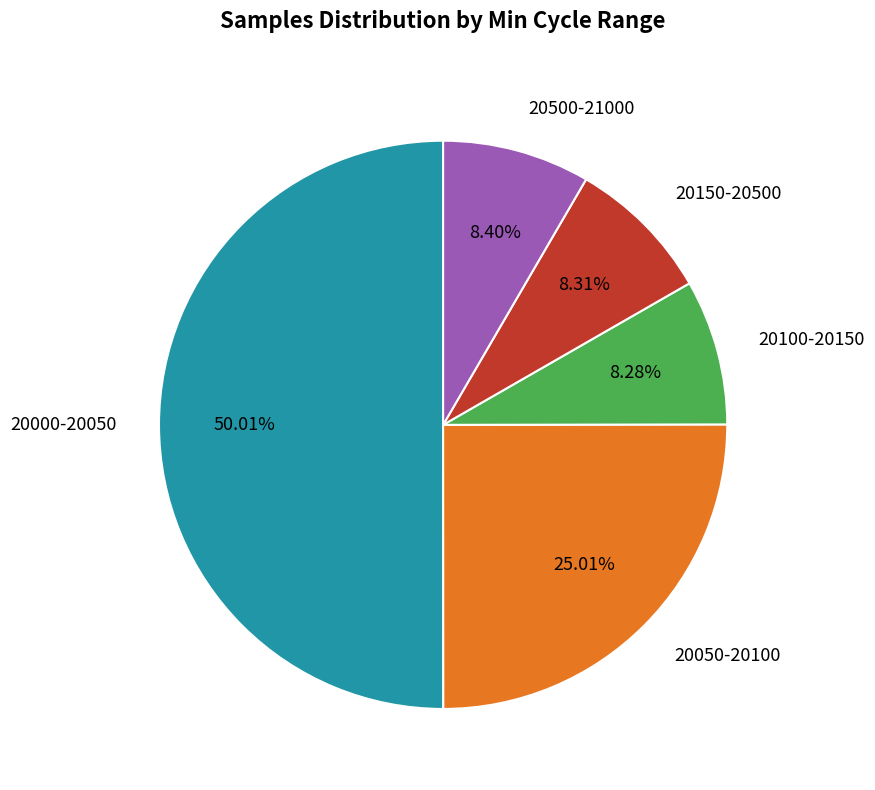

Which slice is the largest?

20000-20050